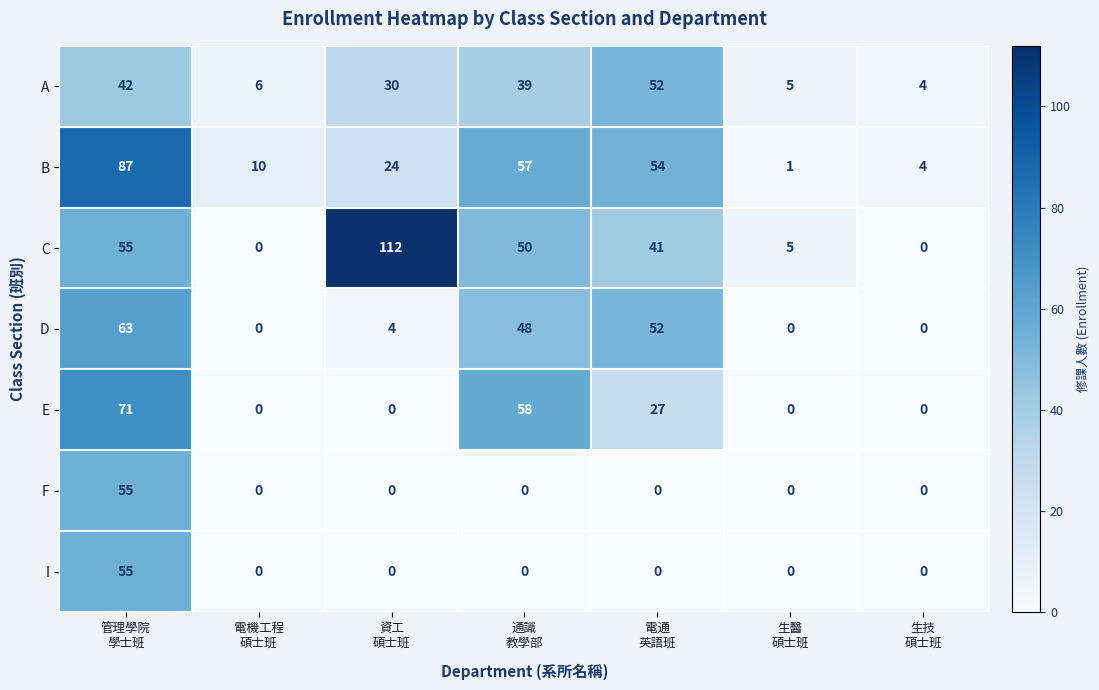

What is the difference between the second highest and second lowest values in the A series?

37